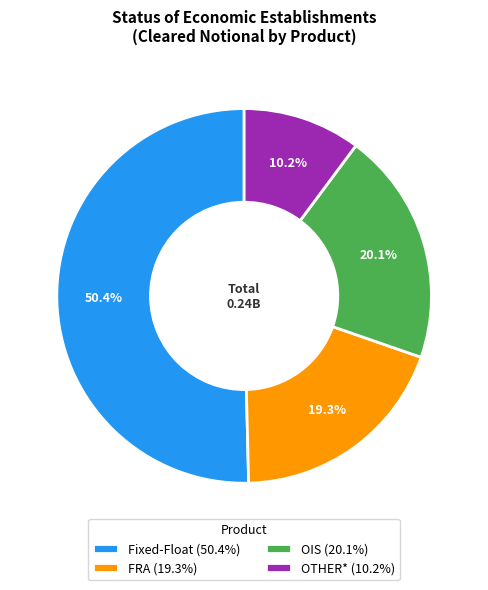

Combined, do FRA and Fixed-Float account for over 50%?

Yes